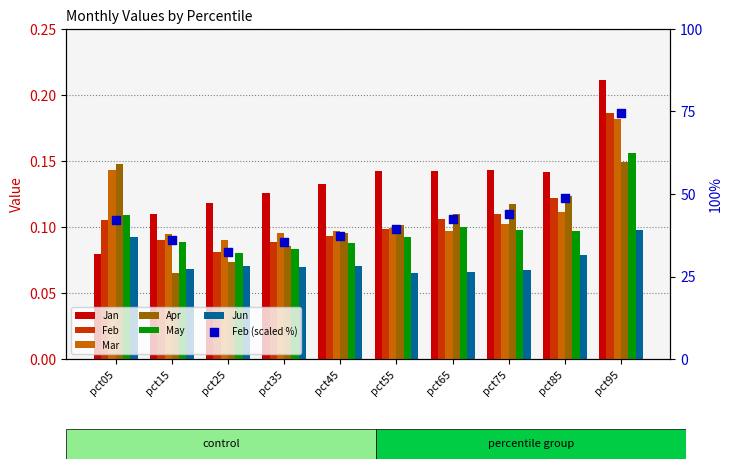

Which series reaches the minimum Y coordinate?

Apr